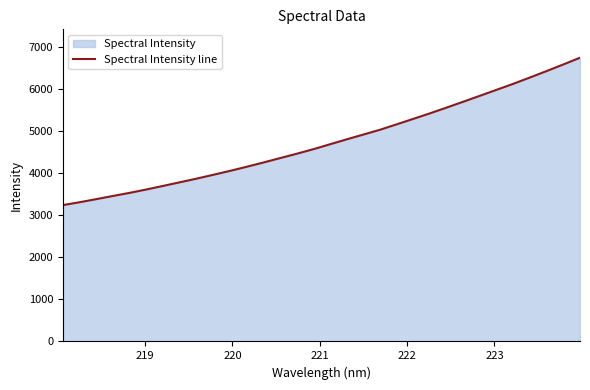

What is the minimum value shown in the chart?

3237.4